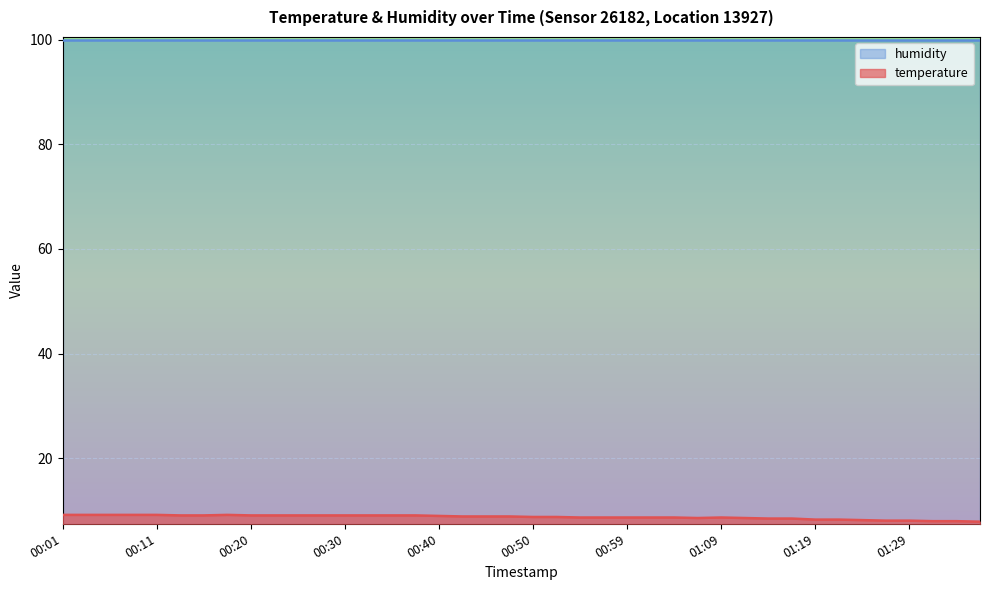

List the labels in order of value, largest first.

00:01, 00:03, 00:06, 00:08, 00:11, 00:18, 00:13, 00:15, 00:20, 00:23, 00:25, 00:28, 00:30, 00:32, 00:35, 00:37, 00:40, 00:42, 00:45, 00:47, 00:50, 00:52, 00:55, 00:57, 00:59, 01:02, 01:04, 01:09, 01:07, 01:12, 01:14, 01:16, 01:19, 01:21, 01:24, 01:26, 01:29, 01:31, 01:34, 01:36